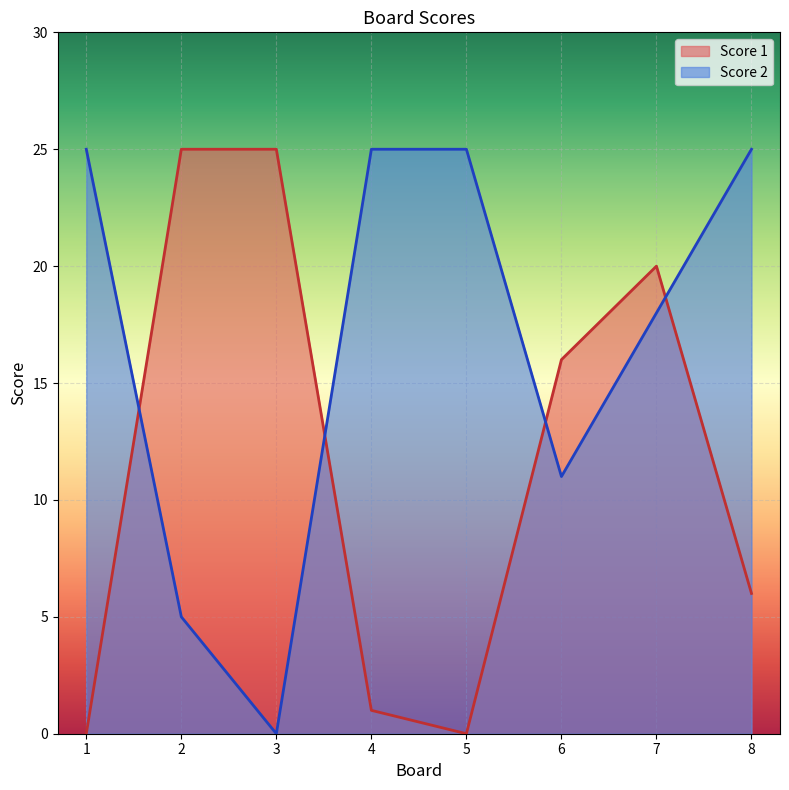

What is the difference between the highest and lowest values at 7?

2